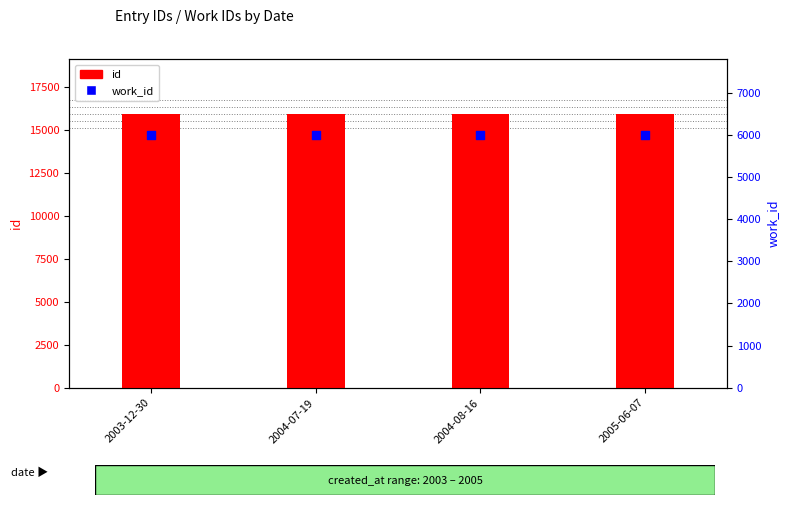

Which series contains the highest Y value?

id